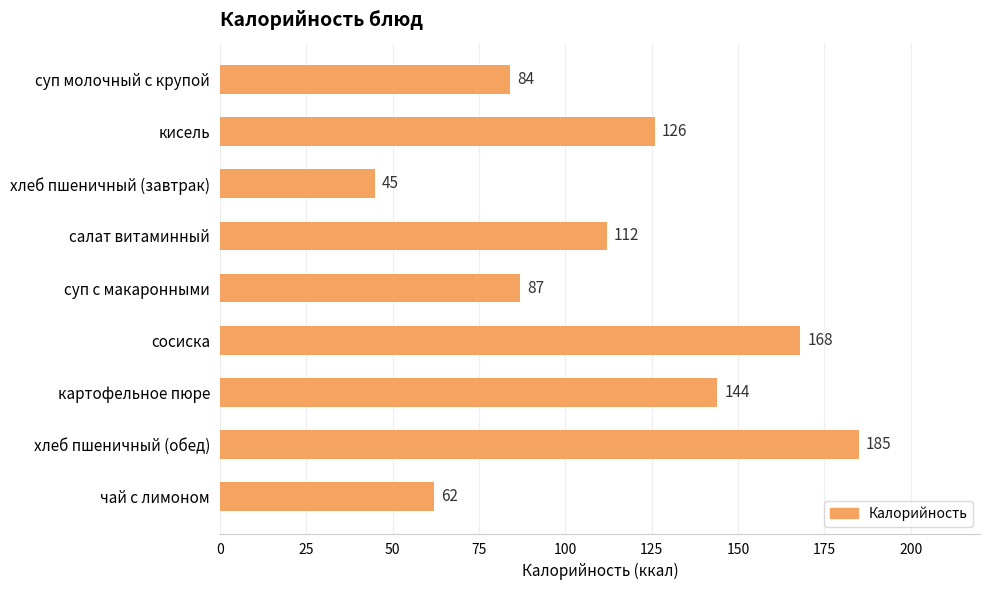

Which has a higher value, картофельное пюре or чай с лимоном?

картофельное пюре